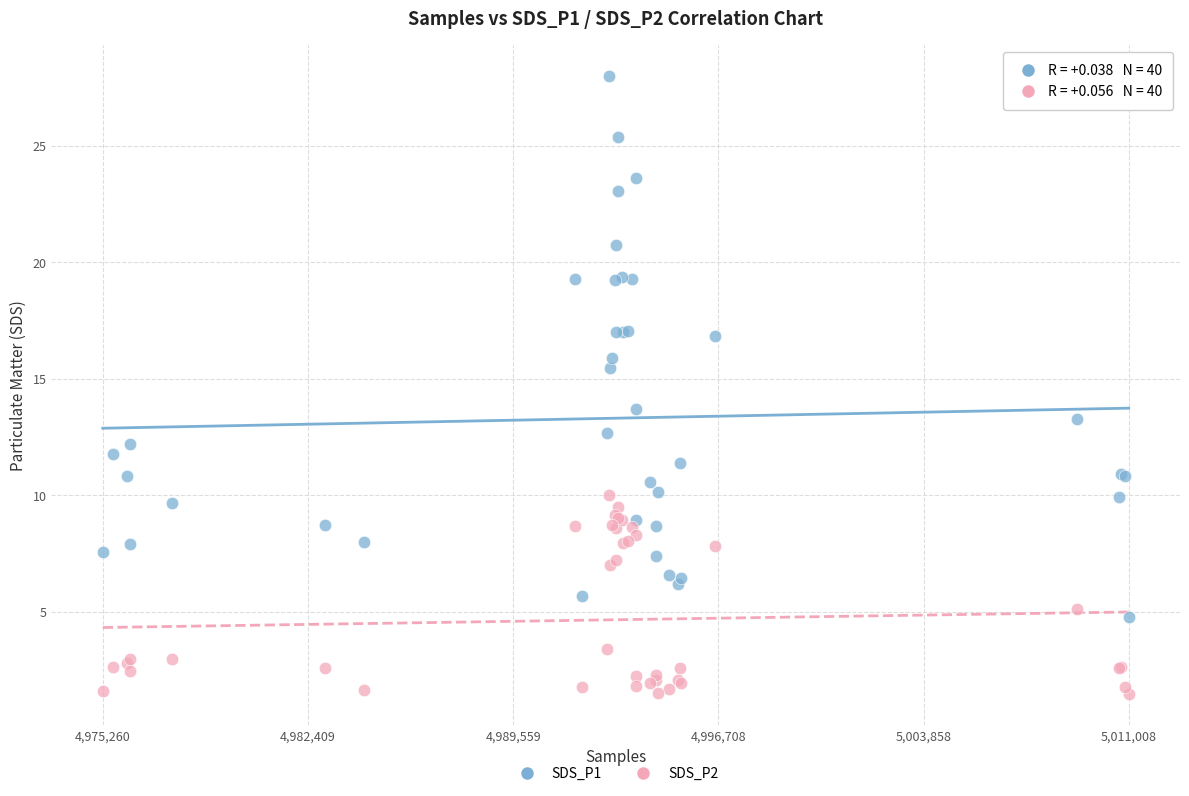

Which series has the widest spread of Y values?

SDS_P1